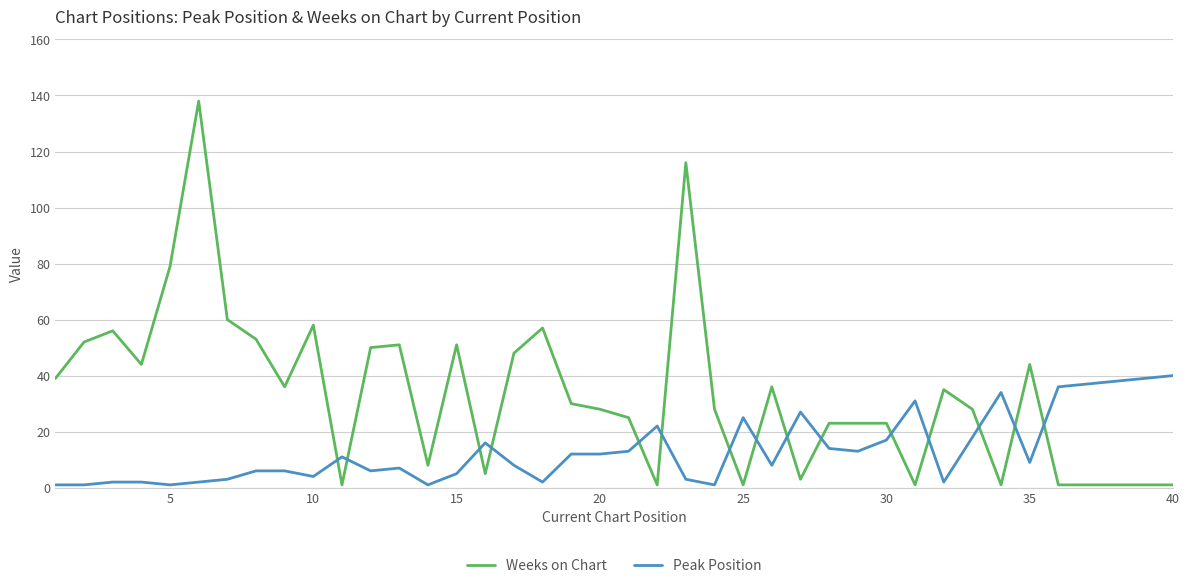

Count the number of data series in this chart.

2